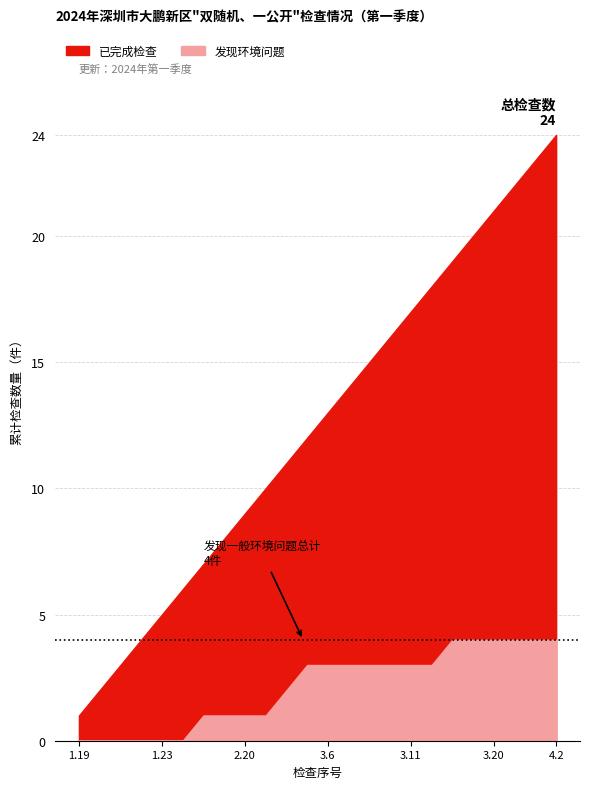

Does the chart display data point markers on the line(s)?

No